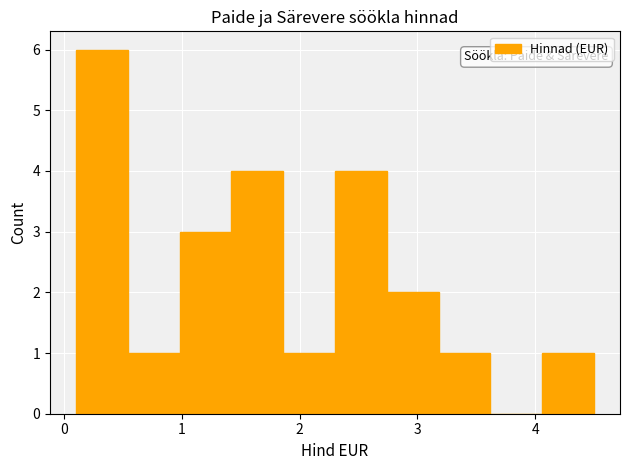

Over which range of the x-axis is the bar tallest?

0.10 to 0.54